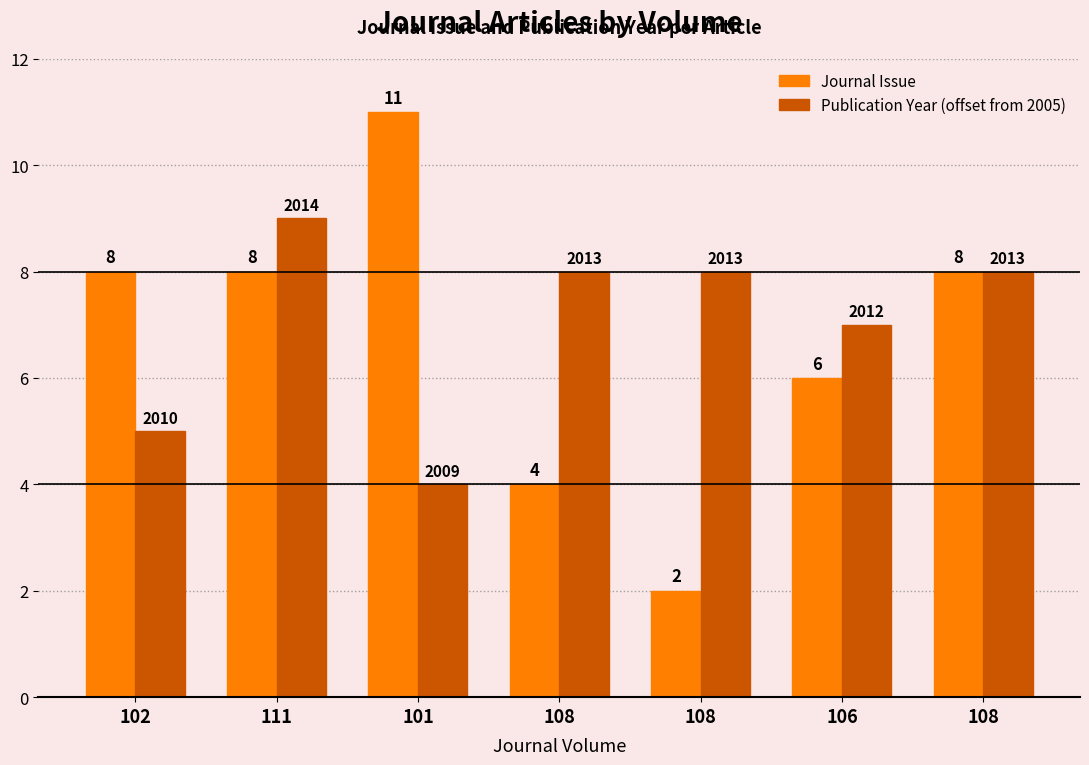

How many data points in Publication Year (offset from 2005) are less than 8?

3